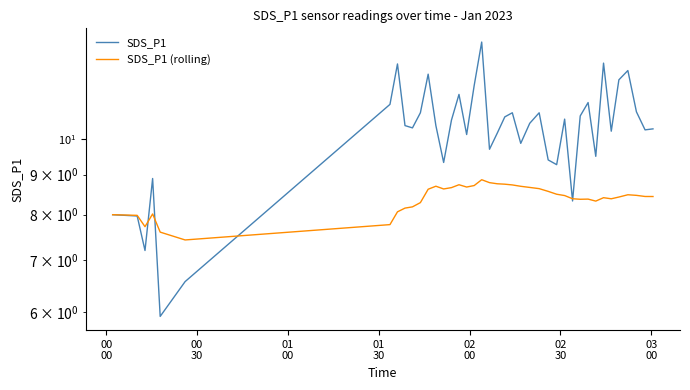

What is the highest value of the SDS_P1 series?

13.3